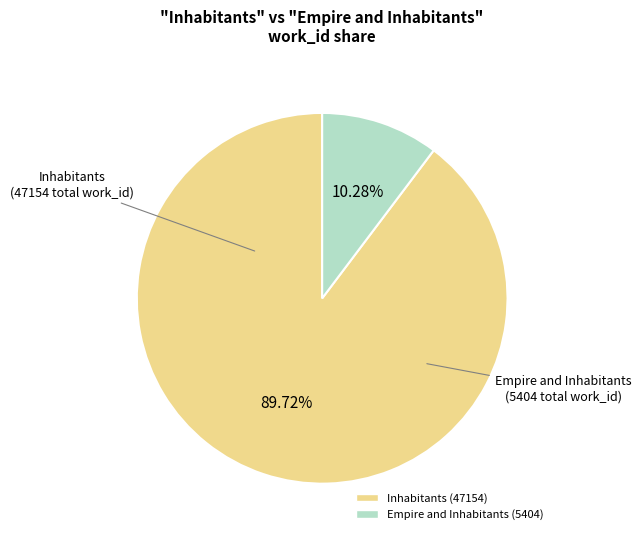

Is there a majority slice in this chart?

Yes